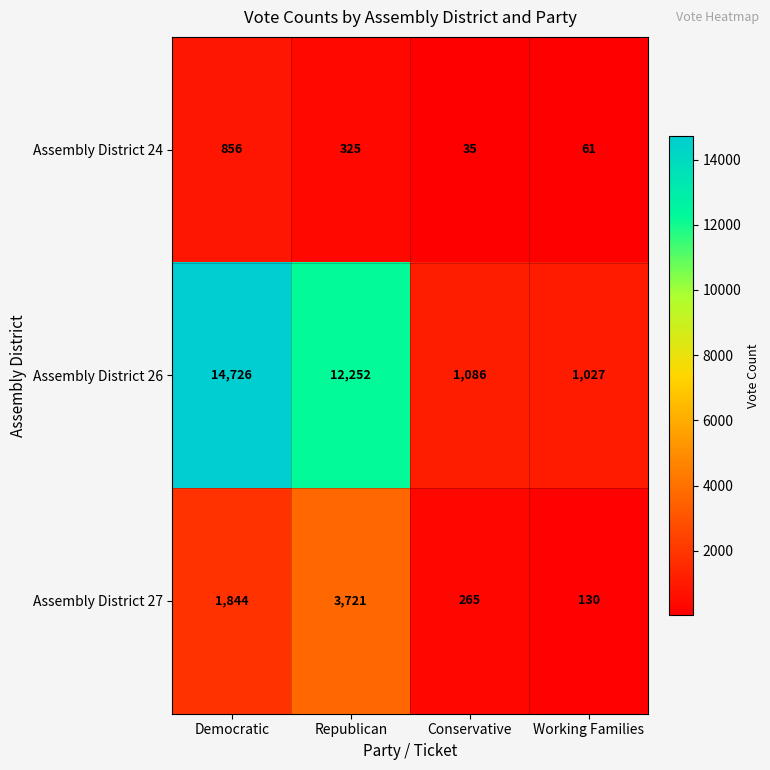

What is the difference between the maximum and second lowest values in the Assembly District 27 series?

3456